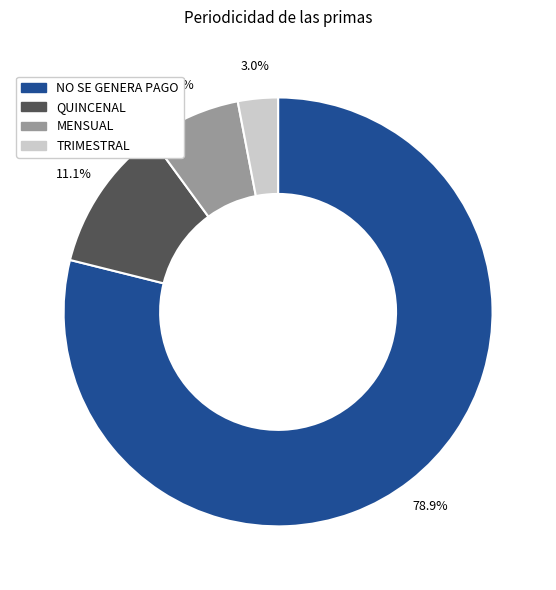

Which slice is the smallest?

TRIMESTRAL